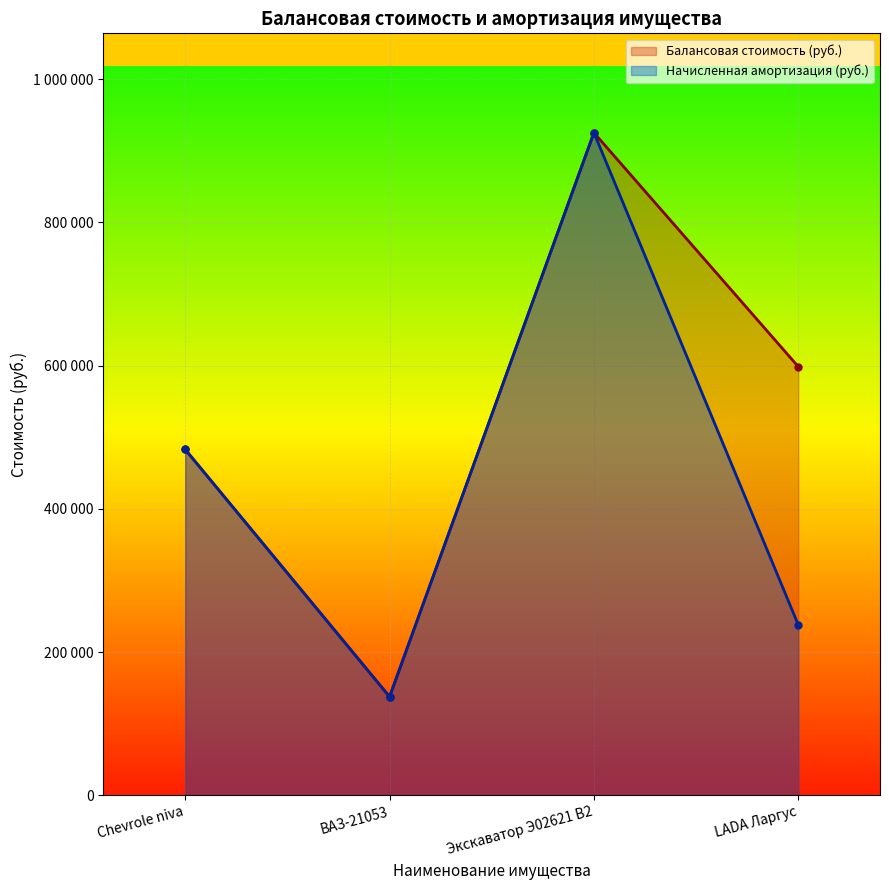

List the labels in order of Начисленная амортизация (руб.) value, largest first.

Экскаватор Э02621 В2, Chevrole niva, LADA Ларгус, ВАЗ-21053